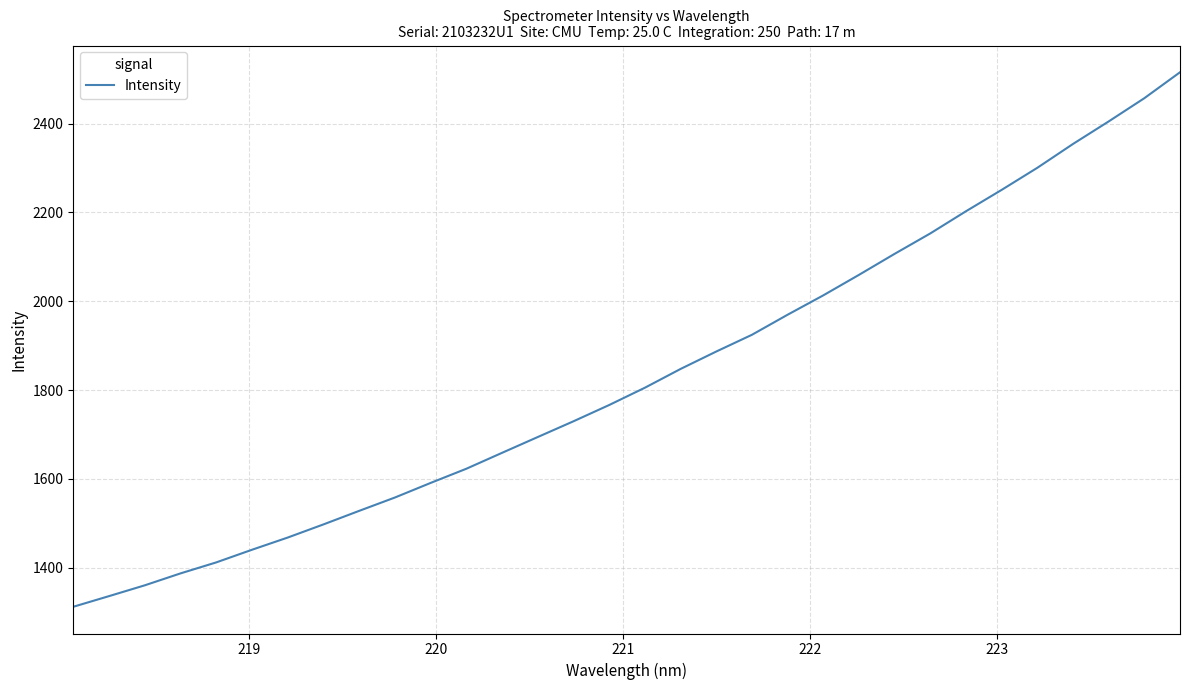

What is the minimum value shown in the chart?

1312.2